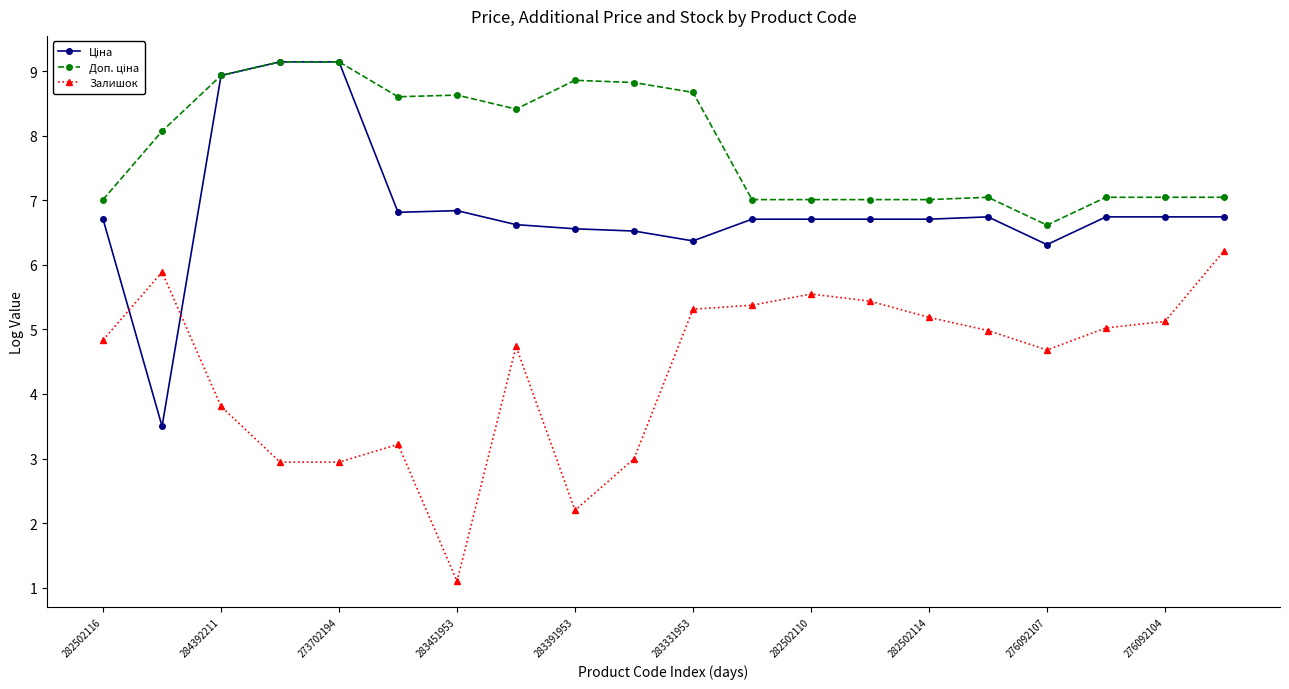

How many lines are shown in the chart?

3